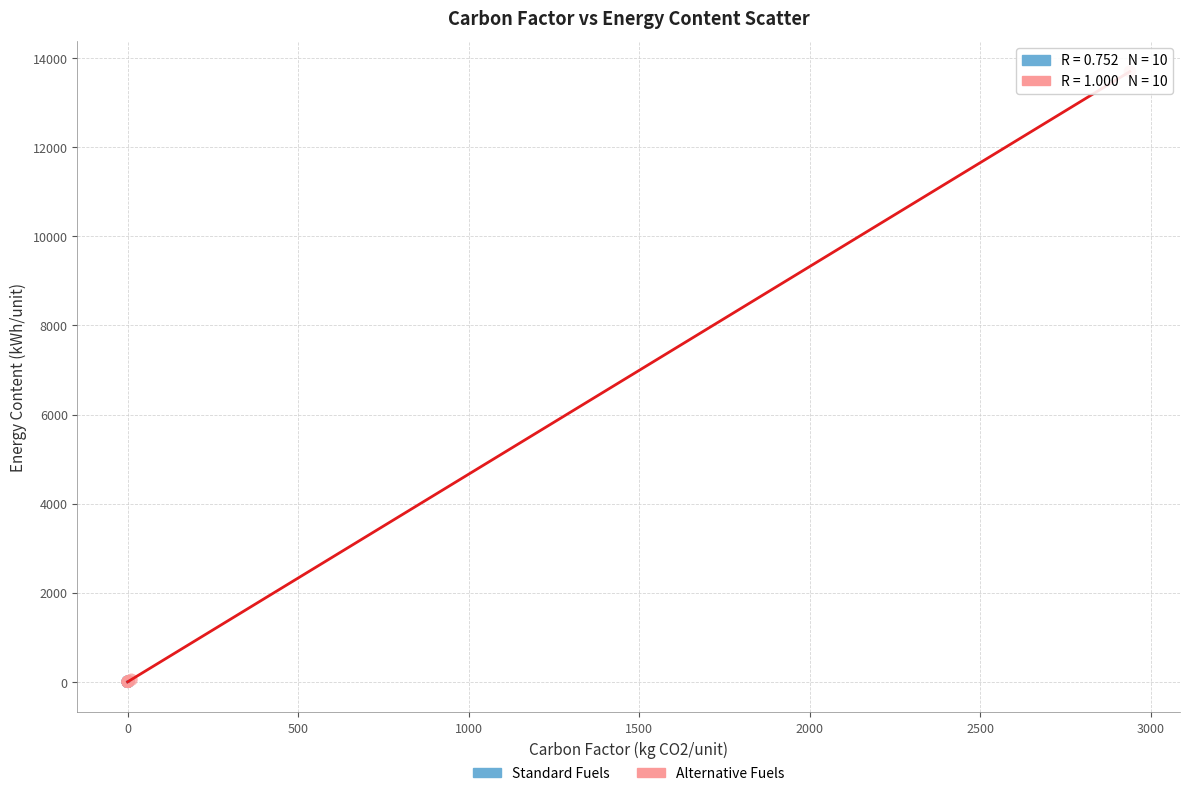

Which series contains the highest Y value?

Alternative Fuels